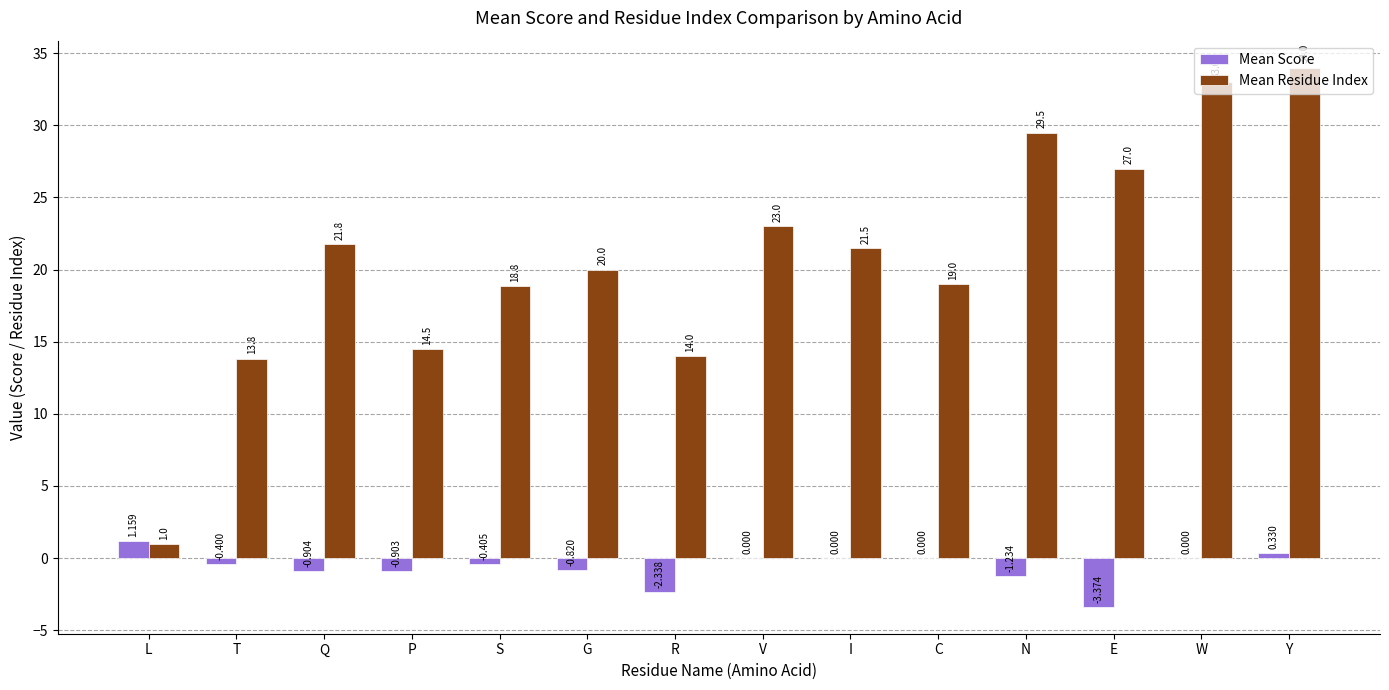

At which category is the sum across all series the highest?

Y